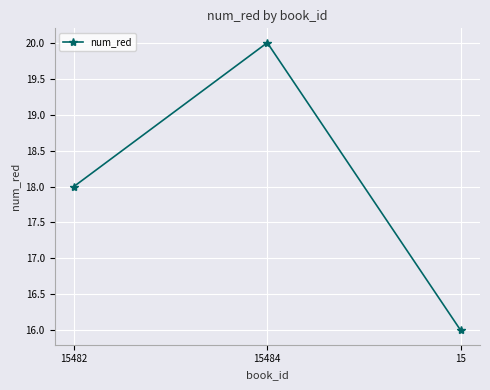

At which label is the value closest to 18?

15482